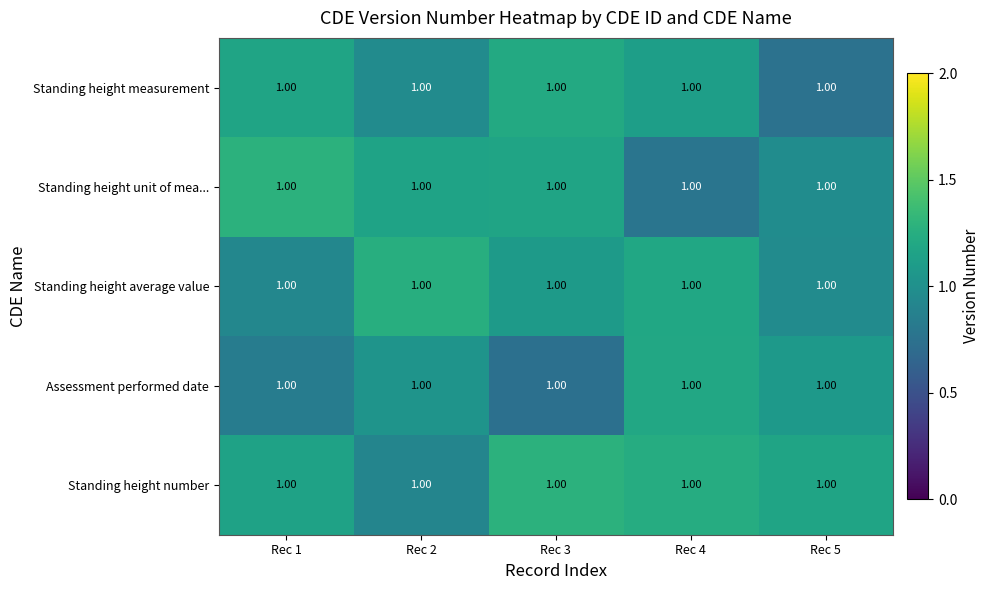

Rank the series by their maximum value, from lowest to highest.

Assessment performed date, Standing height measurement, Standing height average value, Standing height number, Standing height unit of mea...